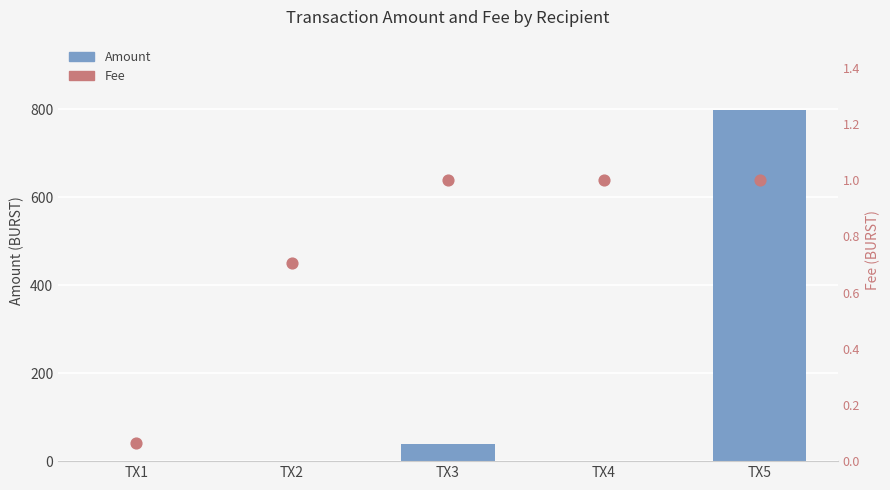

At how many categories does at least one series exceed 640?

1